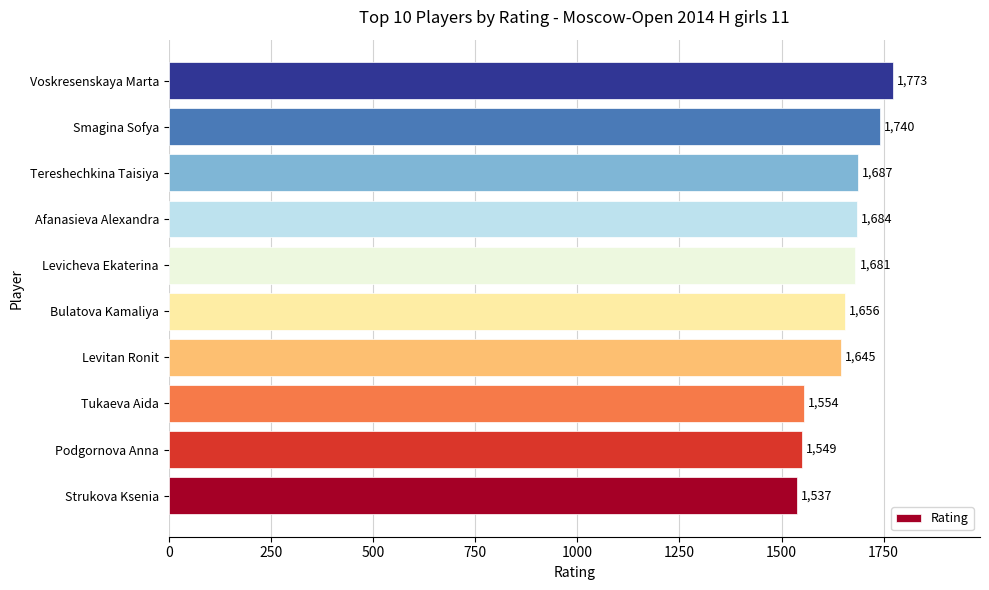

True or false: the data shows 3082 at Voskresenskaya Marta.

False